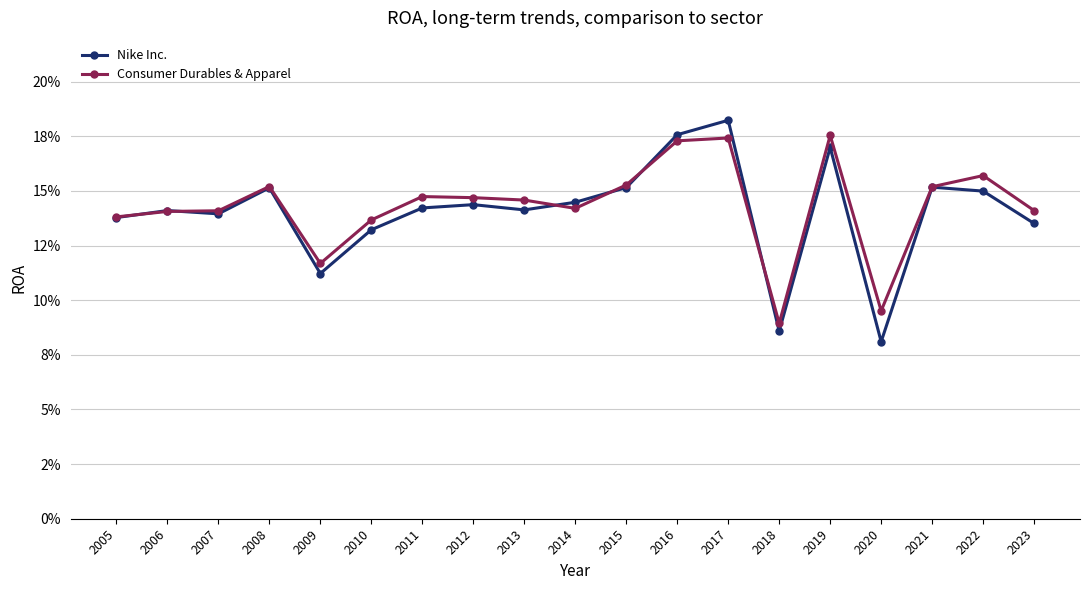

True or false: Consumer Durables & Apparel and Nike Inc. cross at least once.

True